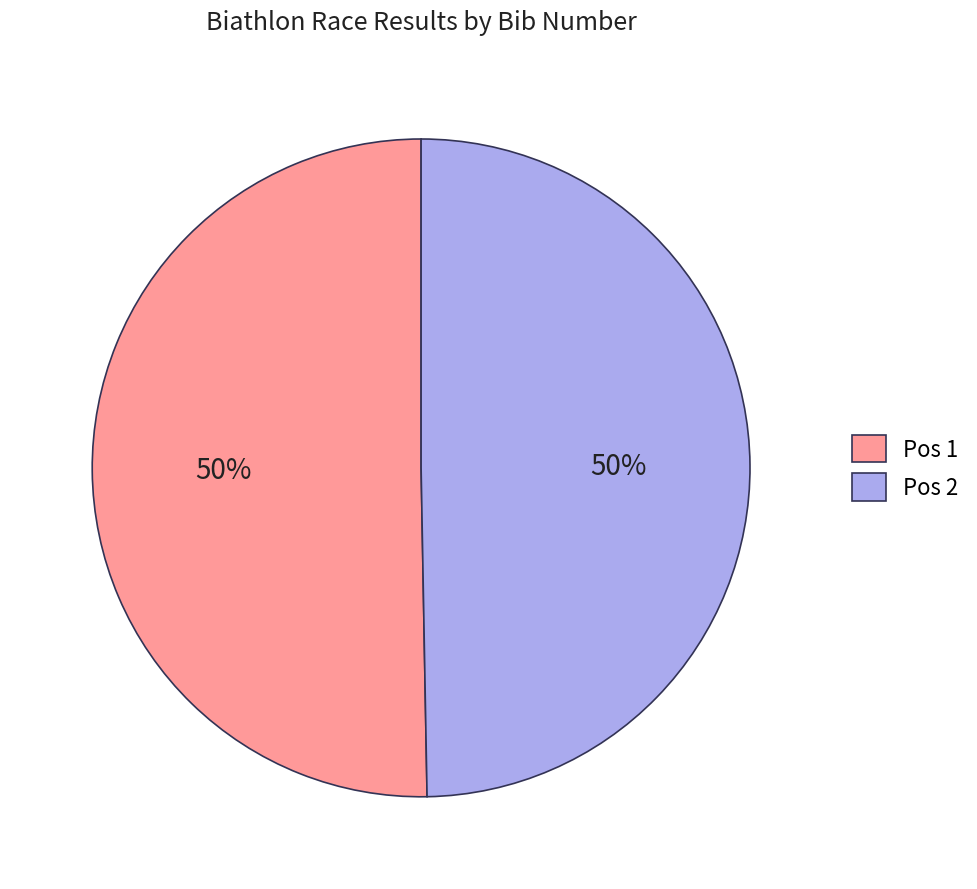

Is it true that Pos 1 is 50% of the pie?

True